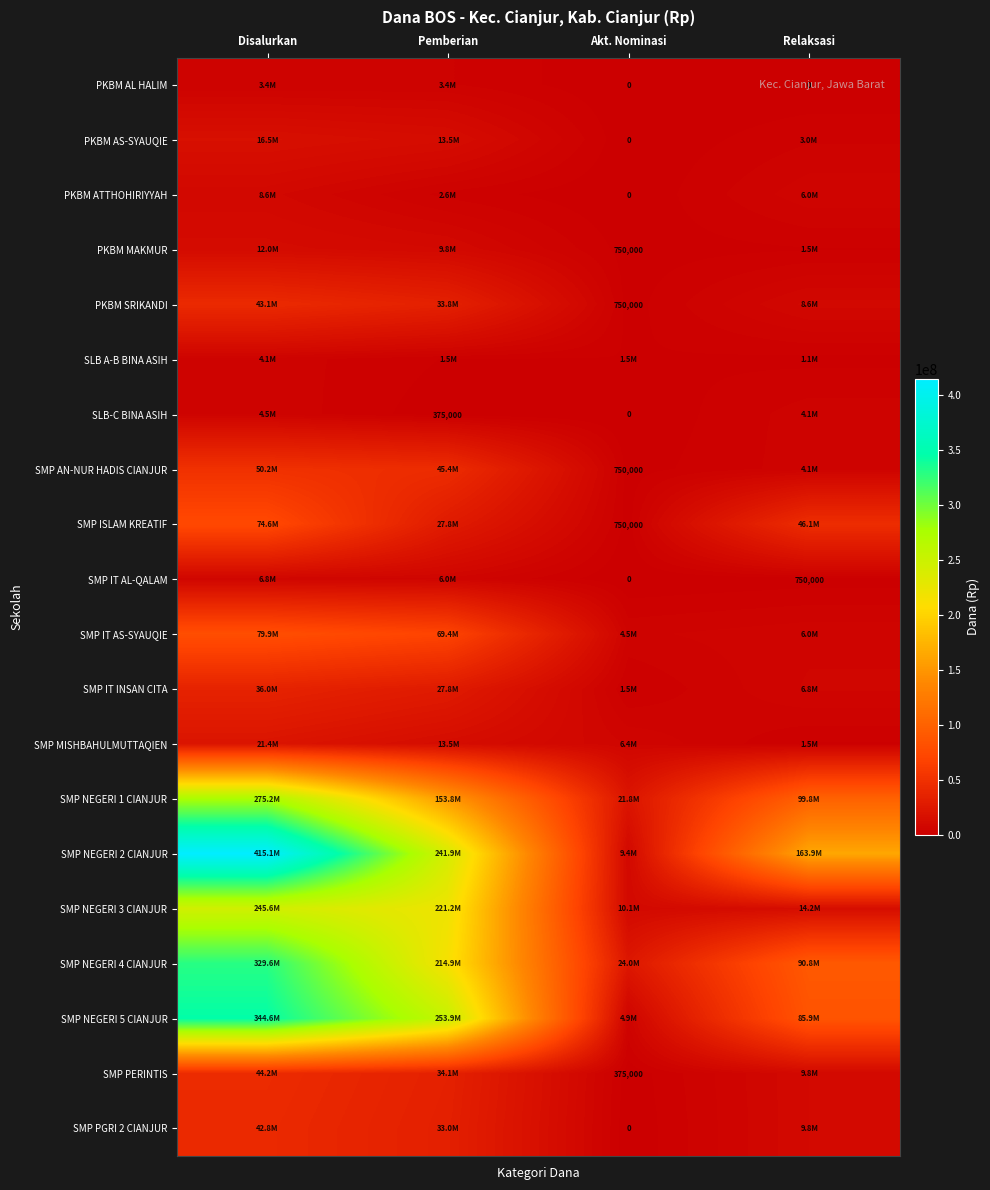

How many series are shown in this chart?

20